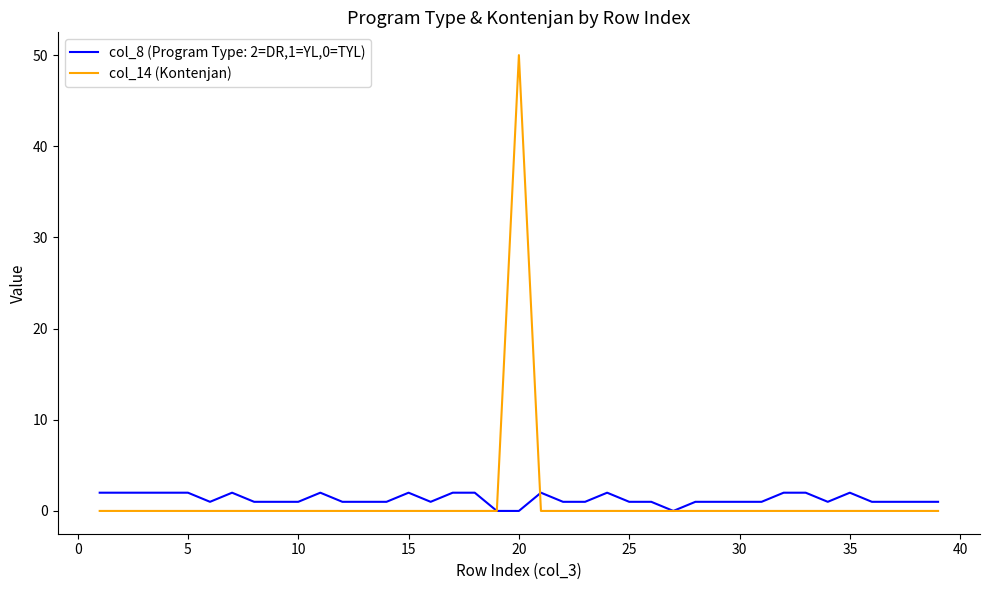

List the series in order of their peak value, highest first.

col_14 (Kontenjan), col_8 (Program Type: 2=DR,1=YL,0=TYL)